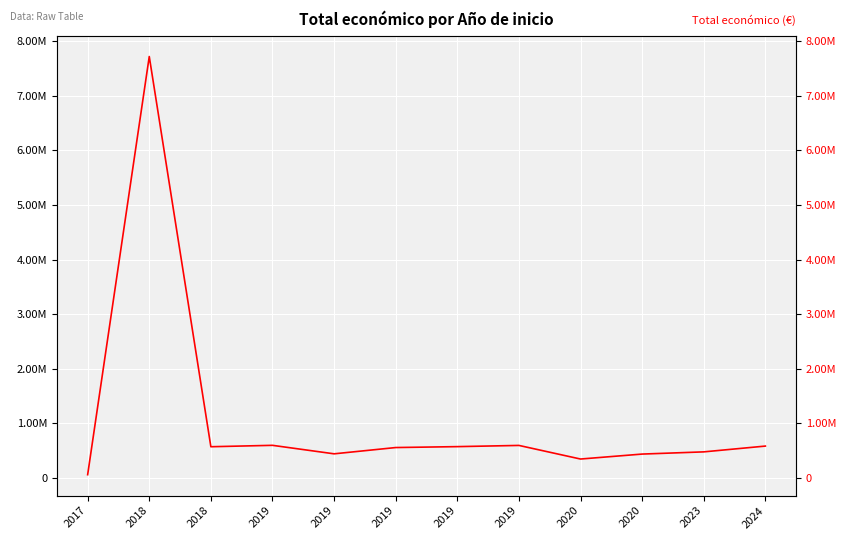

List the labels in order of value, smallest first.

2017, 2020, 2020, 2019, 2023, 2019, 2018, 2019, 2024, 2019, 2019, 2018